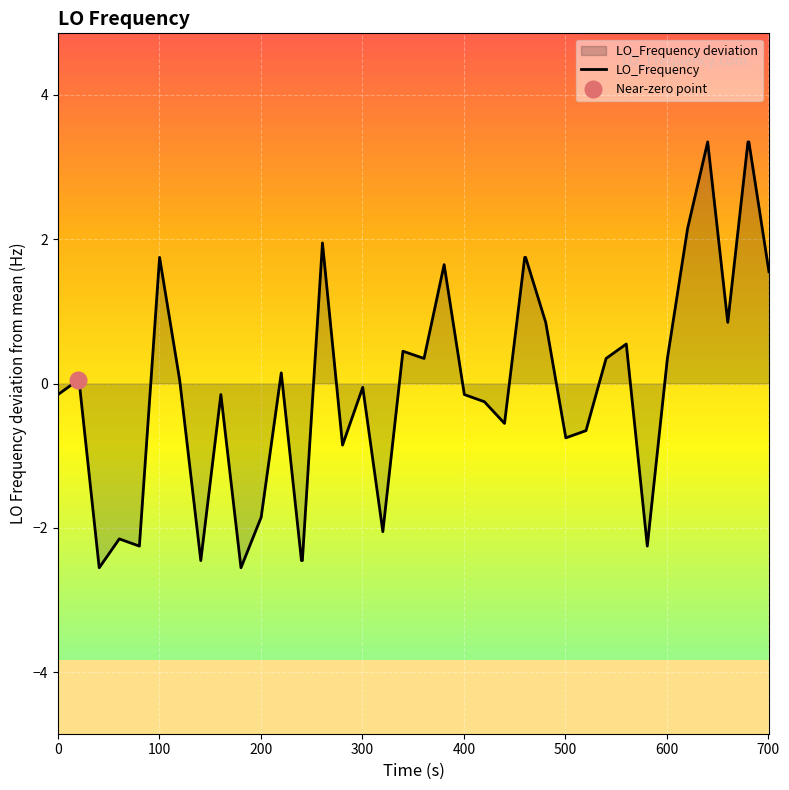

How many interior local valleys (lower than both neighbors) does the data have?

11